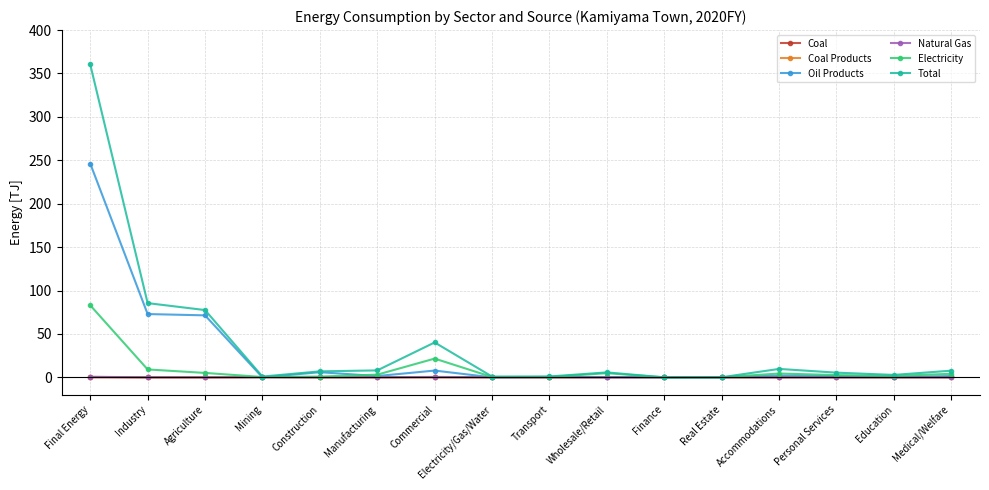

What is the difference between the maximum and minimum values in the Total series?

360.4